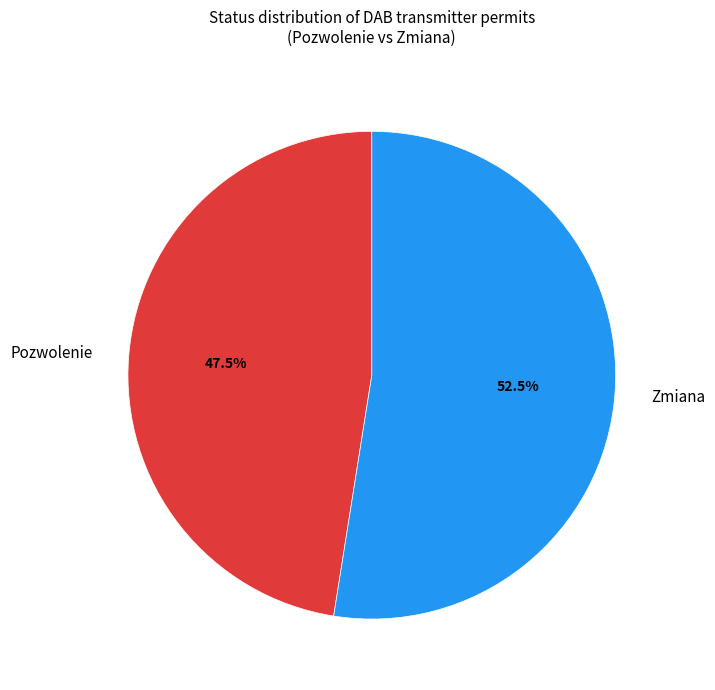

Between Zmiana and Pozwolenie, which is larger?

Zmiana